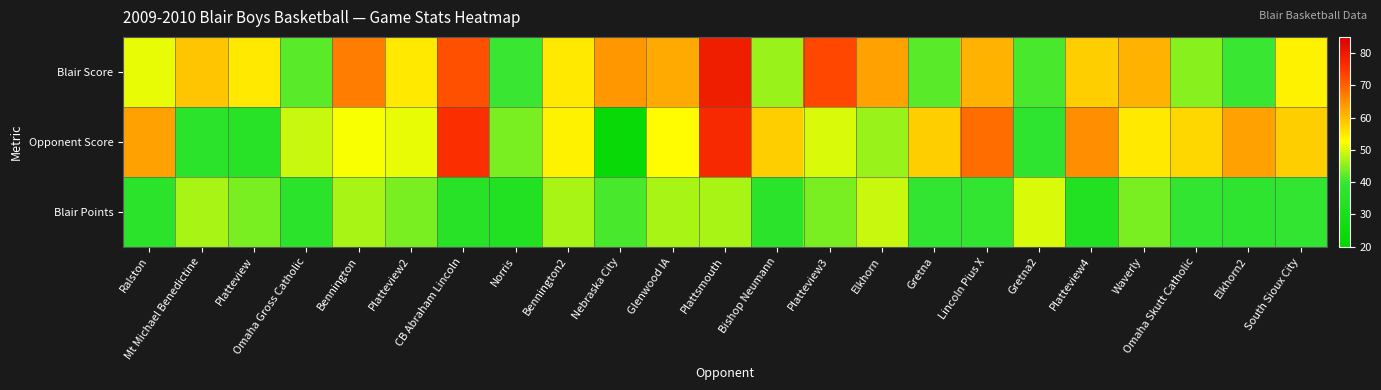

How many series are shown in this chart?

3